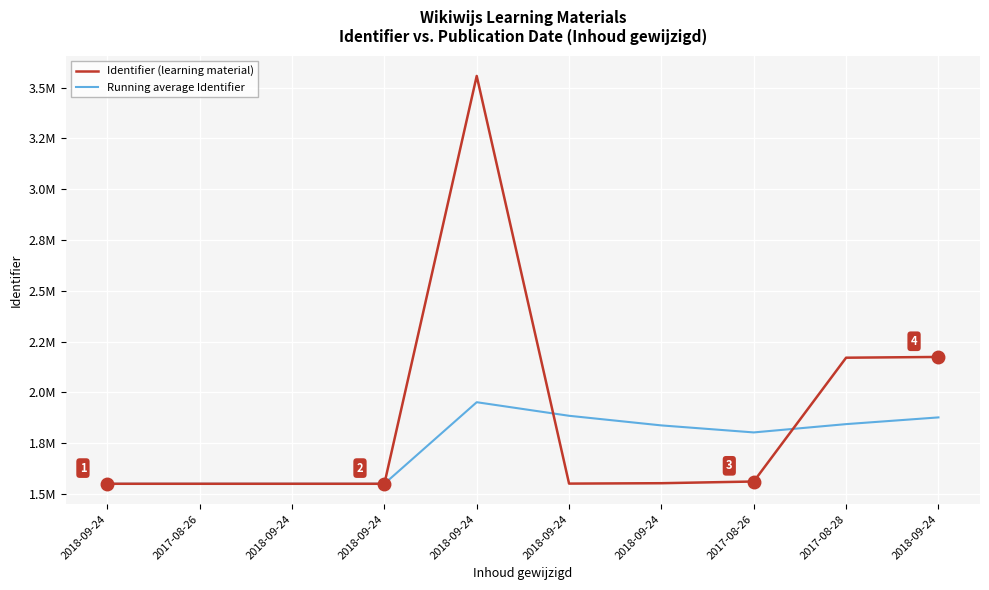

What are all the series names shown in the legend?

Identifier (learning material), Running average Identifier